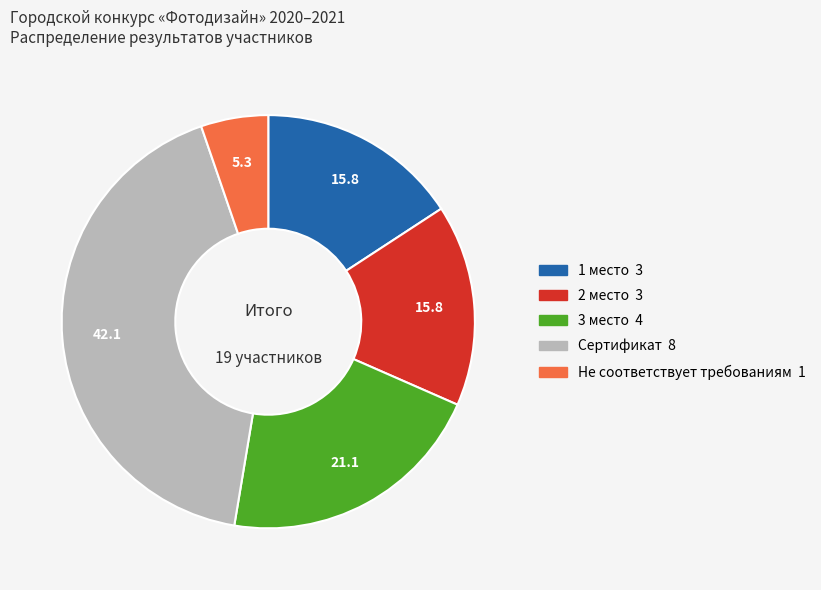

Is Сертификат the majority of the pie?

No